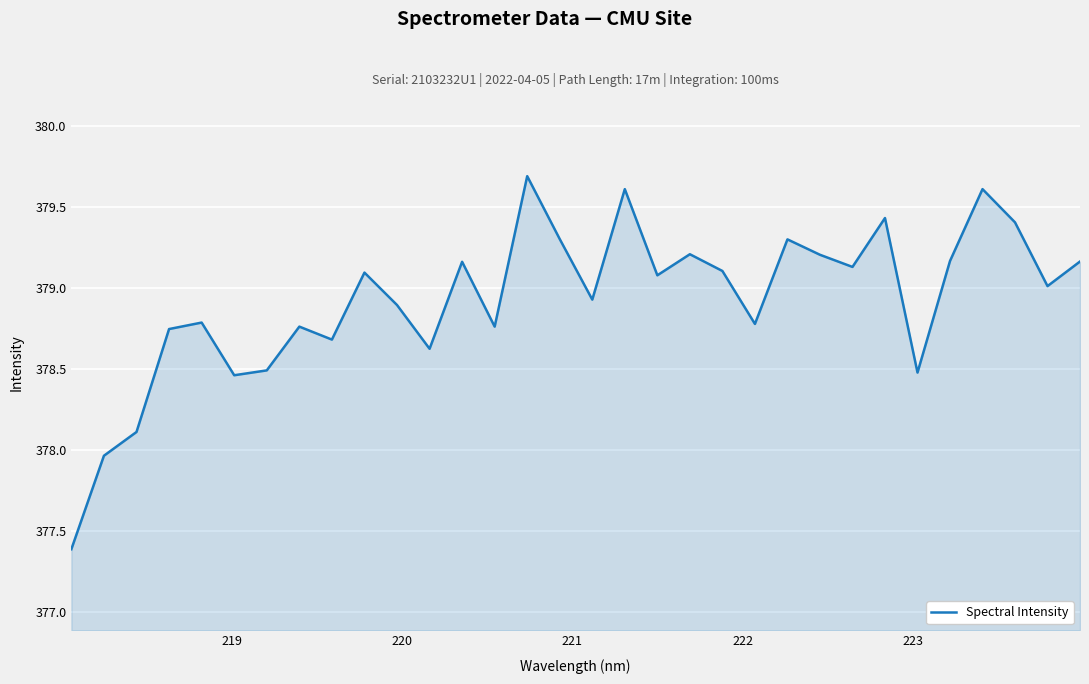

What is the difference between the maximum and minimum values?

2.3